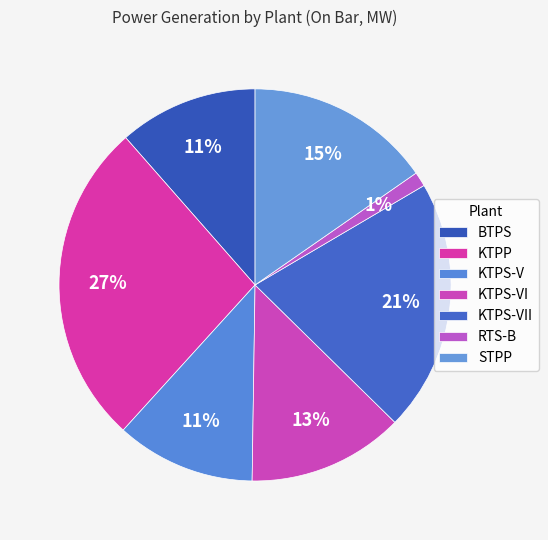

To the nearest percent, what is the difference between the largest and smallest slice percentages?

26%